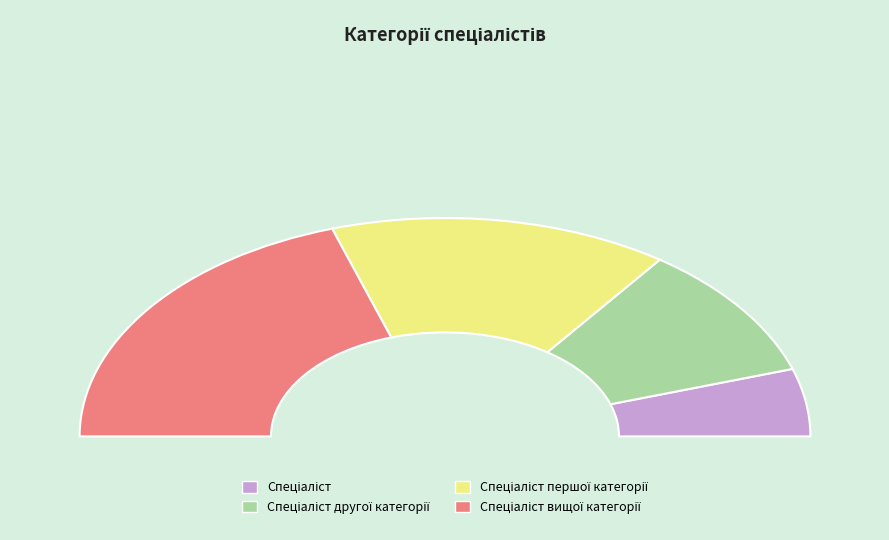

Rank the categories by value from highest to lowest.

Спеціаліст вищої категорії, Спеціаліст першої категорії, Спеціаліст другої категорії, Спеціаліст